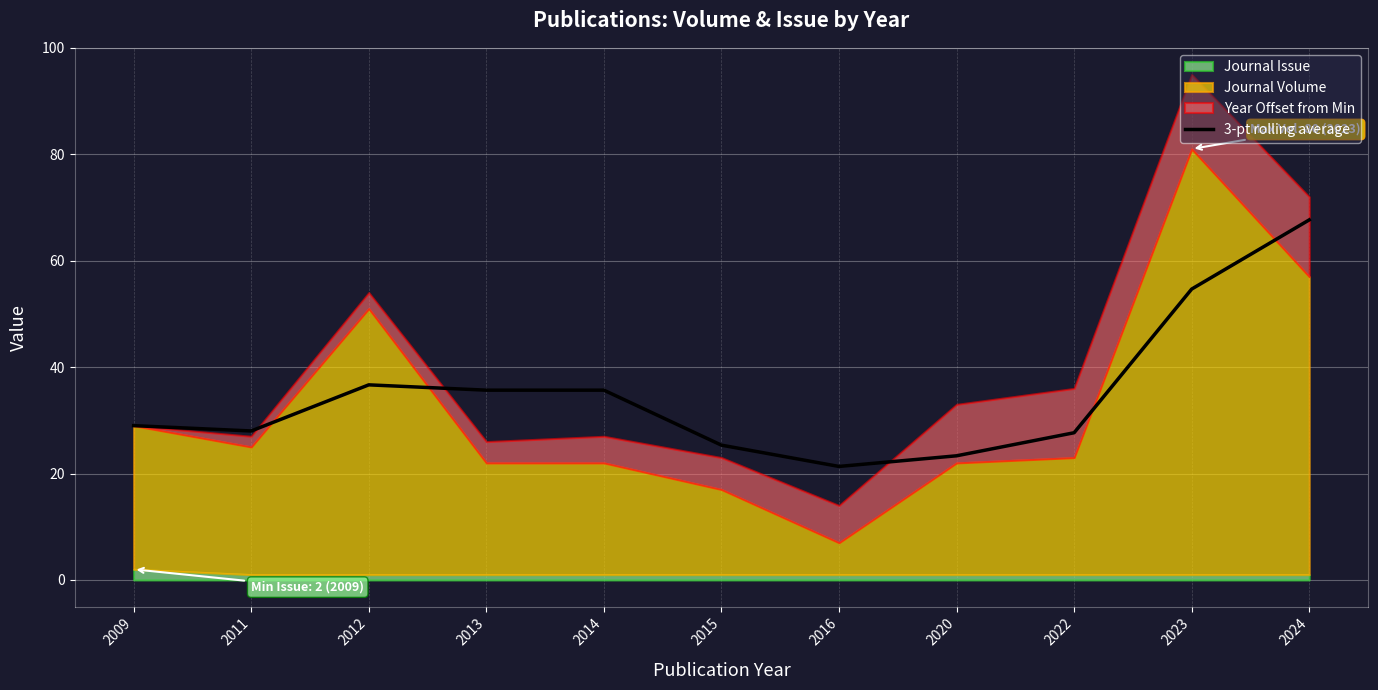

Which category has the highest value in the 3-pt rolling average series?

2024